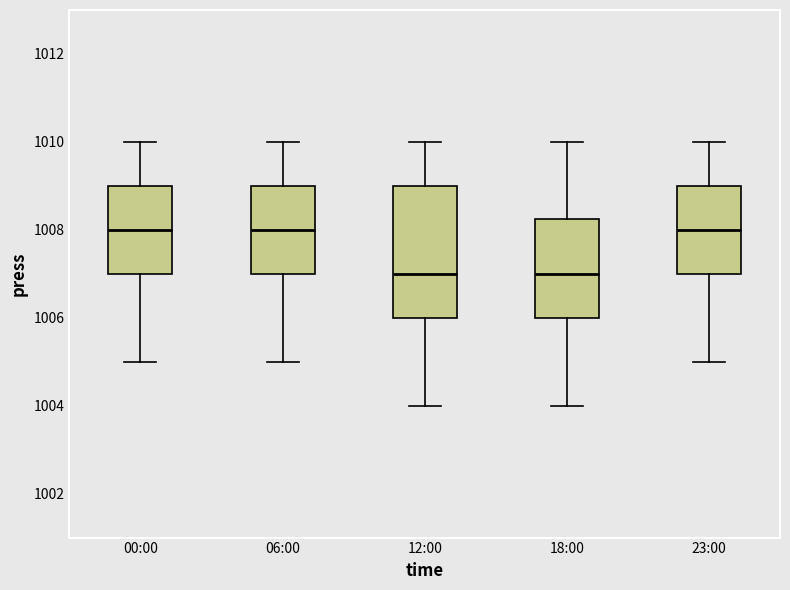

Reading left to right, transcribe this box plot: for each box, give where its median line is, the range the box spans, and where its two whiskers end, as read against the y-axis. The values are not printed on the chart, so give them approximately, as read against the axis.

00:00: median 1008.0, box 1007.0 to 1009.0, whiskers 1005.0 to 1010.0
06:00: median 1008.0, box 1007.0 to 1009.0, whiskers 1005.0 to 1010.0
12:00: median 1007.0, box 1006.0 to 1009.0, whiskers 1004.0 to 1010.0
18:00: median 1007.0, box 1006.0 to 1008.2, whiskers 1004.0 to 1010.0
23:00: median 1008.0, box 1007.0 to 1009.0, whiskers 1005.0 to 1010.0